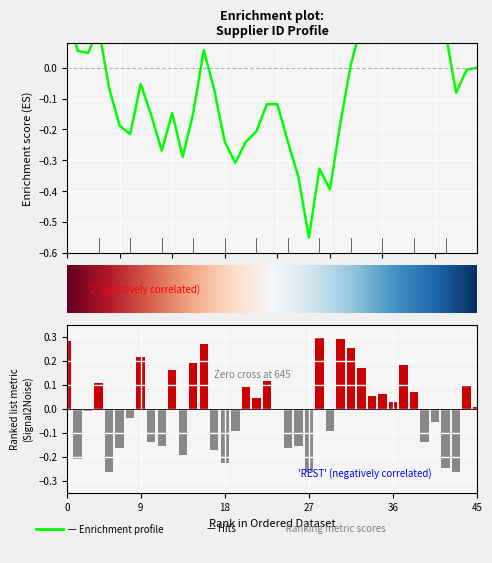

How many values are below 0?

19